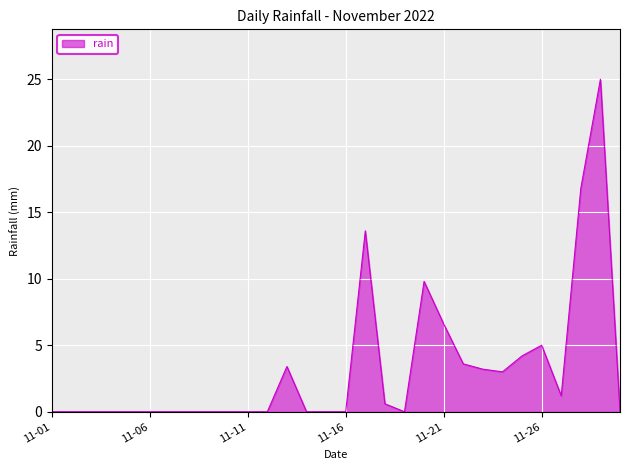

What is the sum of all values?

96.0